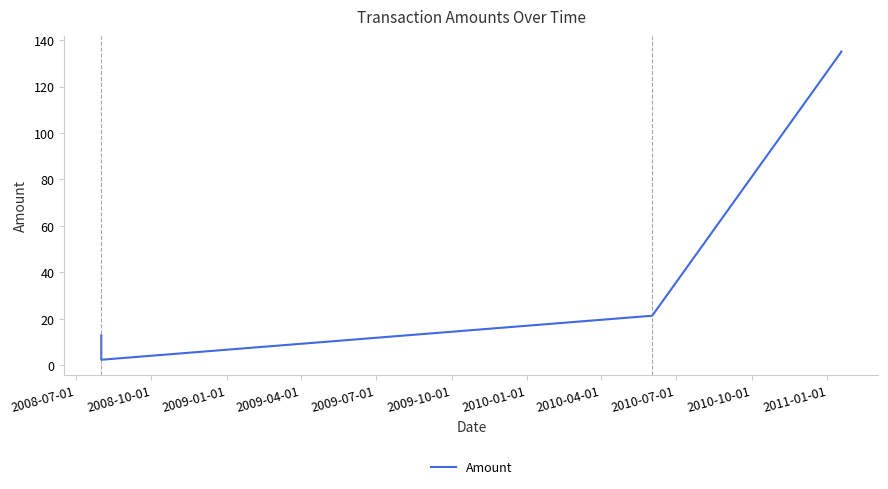

Between 2009-04-01 and 2009-07-01, which is larger?

2009-07-01